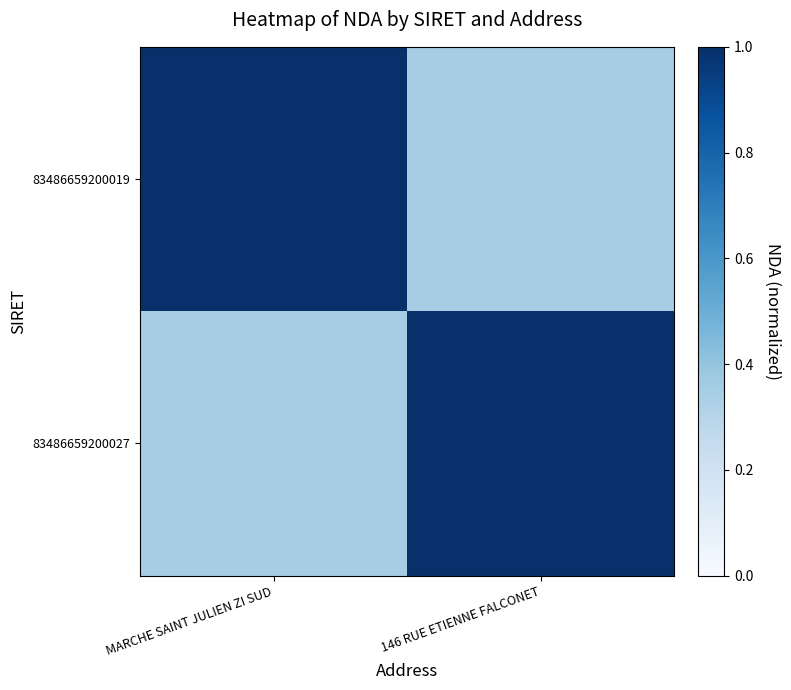

What is the minimum value shown in the chart?

0.3